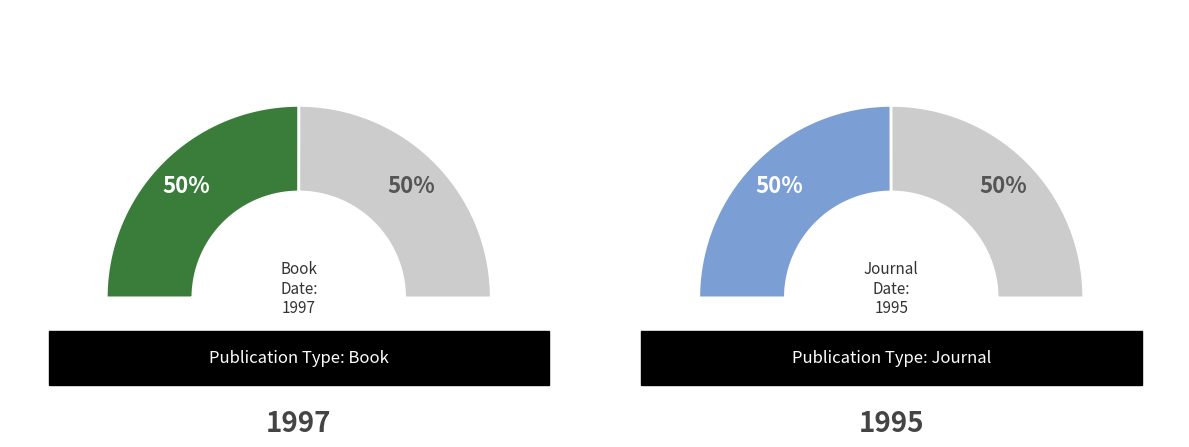

What is the total percentage of Journal (1995) and Book (1997)?

100.0%